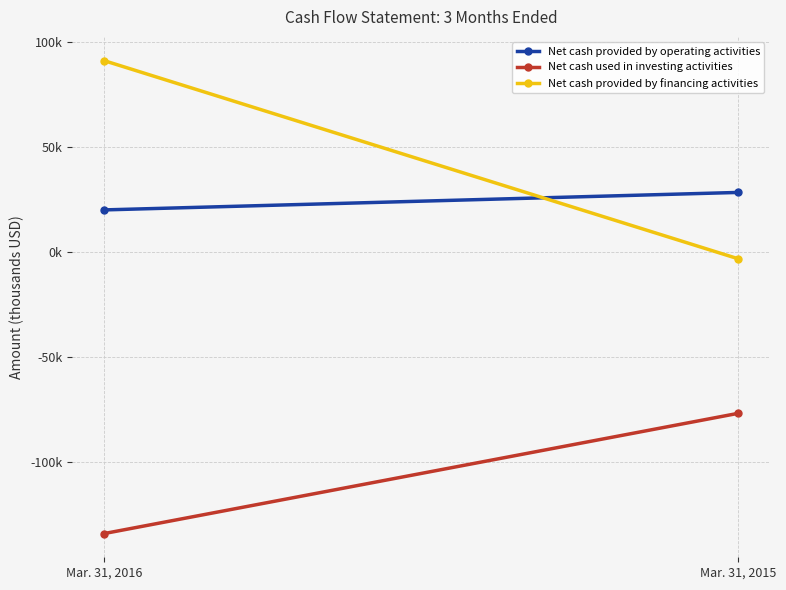

At which category is the sum across all series the highest?

Mar. 31, 2016